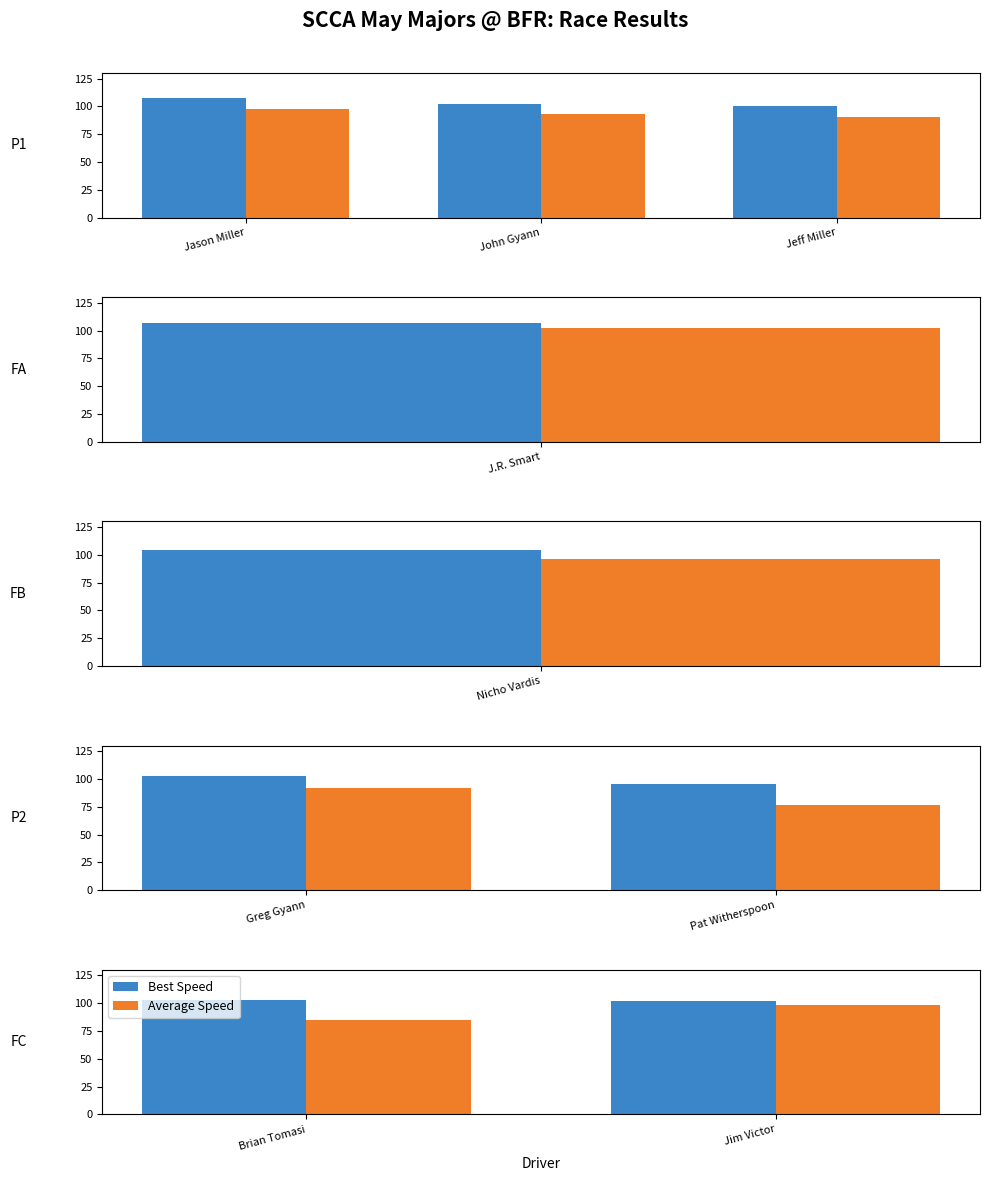

Is it true that Best Speed equals 144.7 at Jason Miller?

False